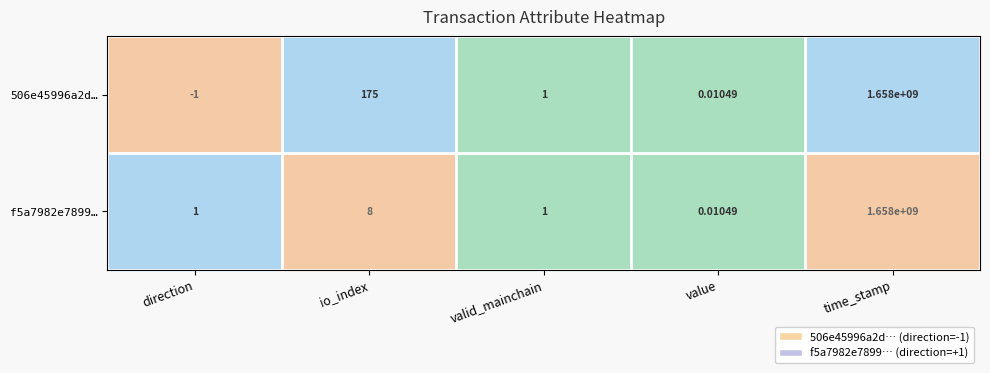

At which category is the sum across all series the highest?

time_stamp